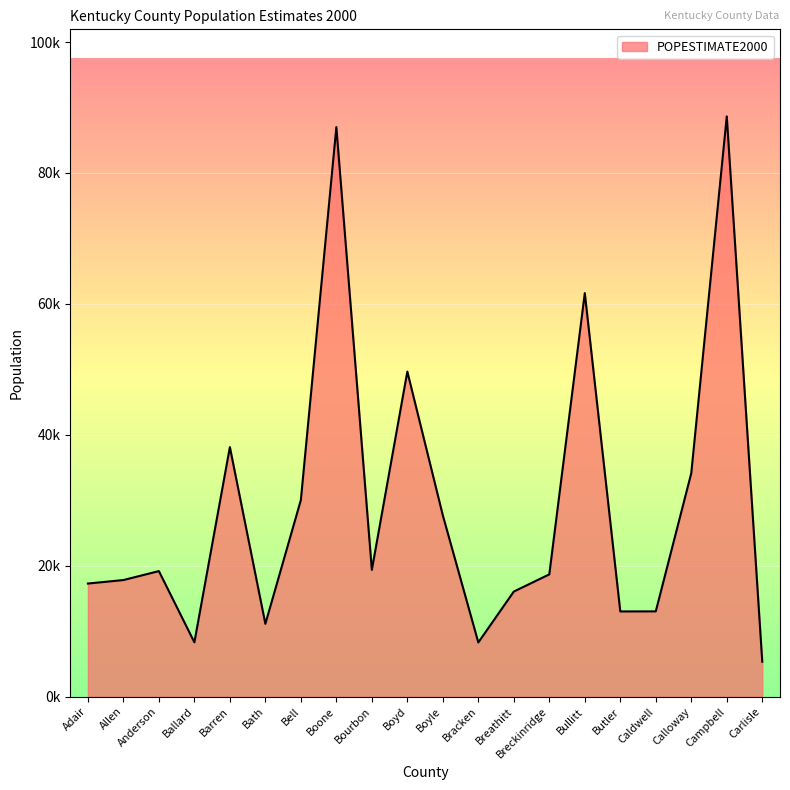

What is the smallest value displayed?

5345